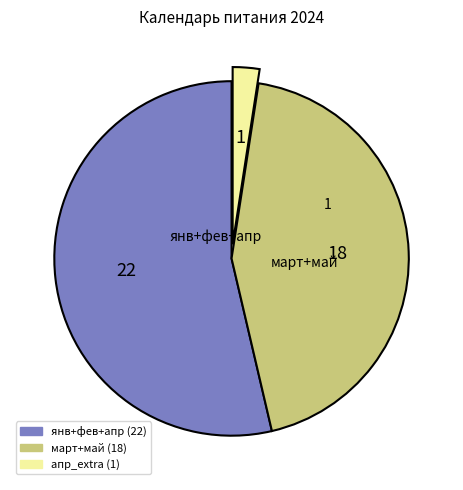

Is there a majority slice in this chart?

Yes